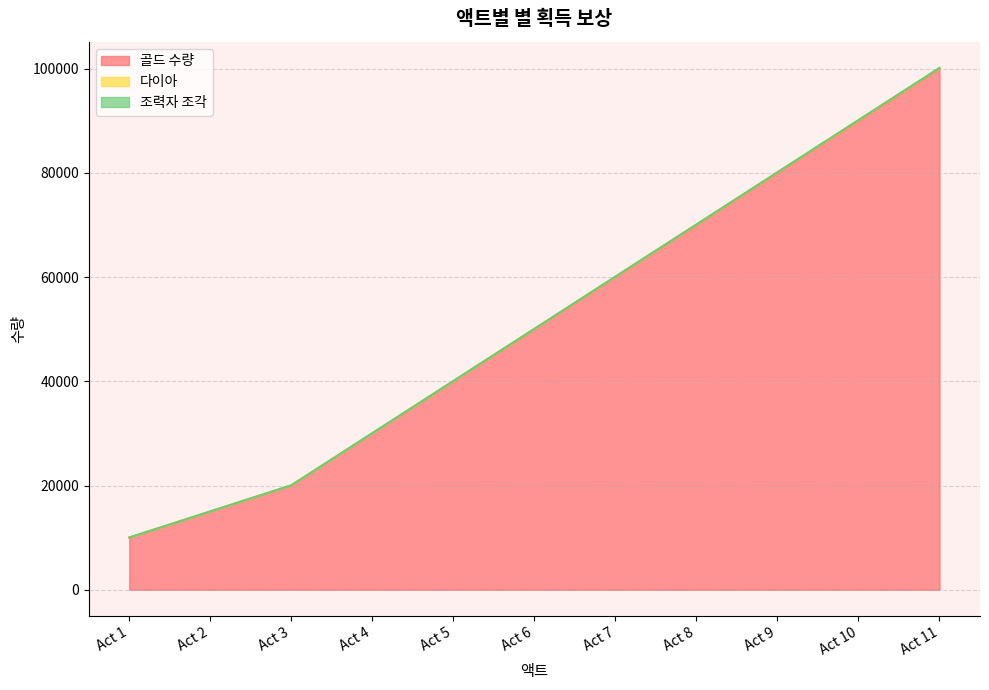

What is the average value of the 골드 수량 series?

51364